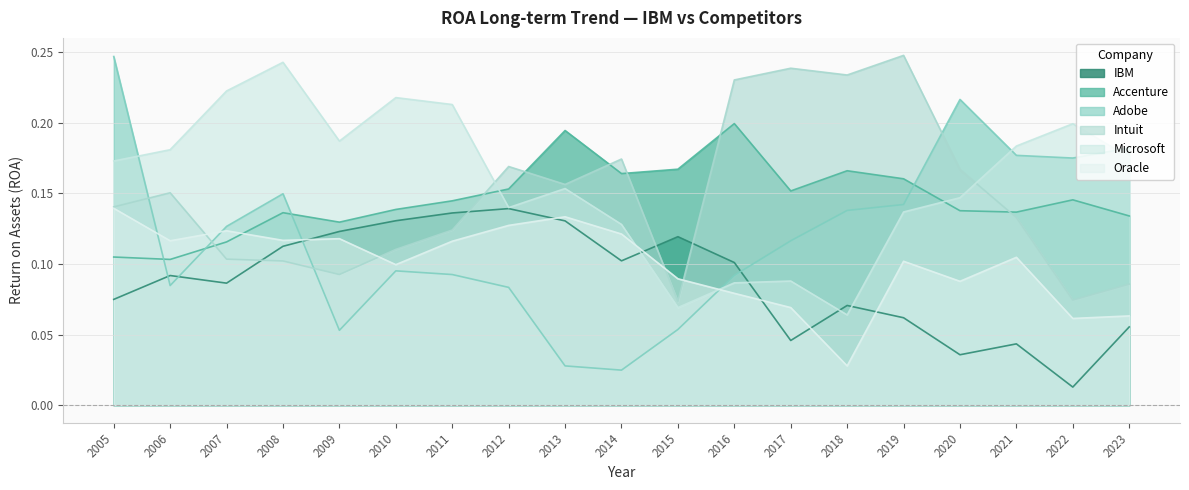

Which series has the largest range (max minus min)?

Adobe